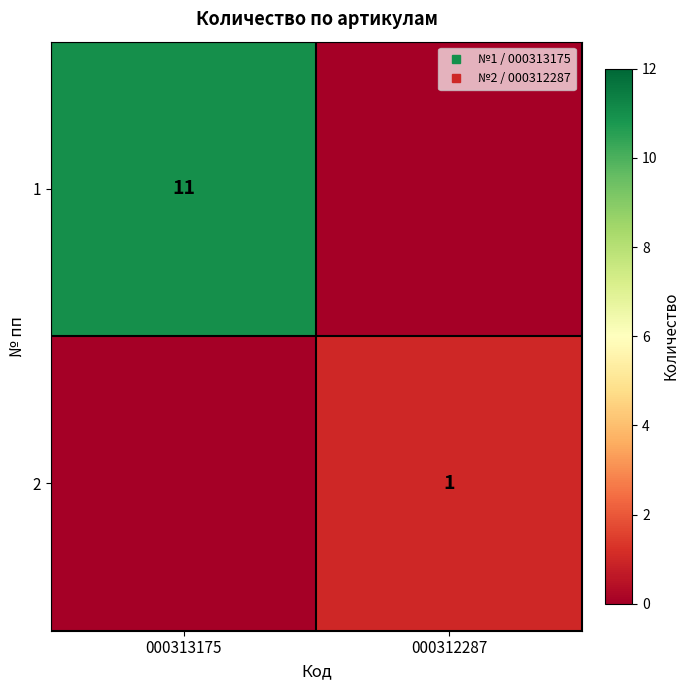

Between 000312287 and 000313175, which is larger?

000313175